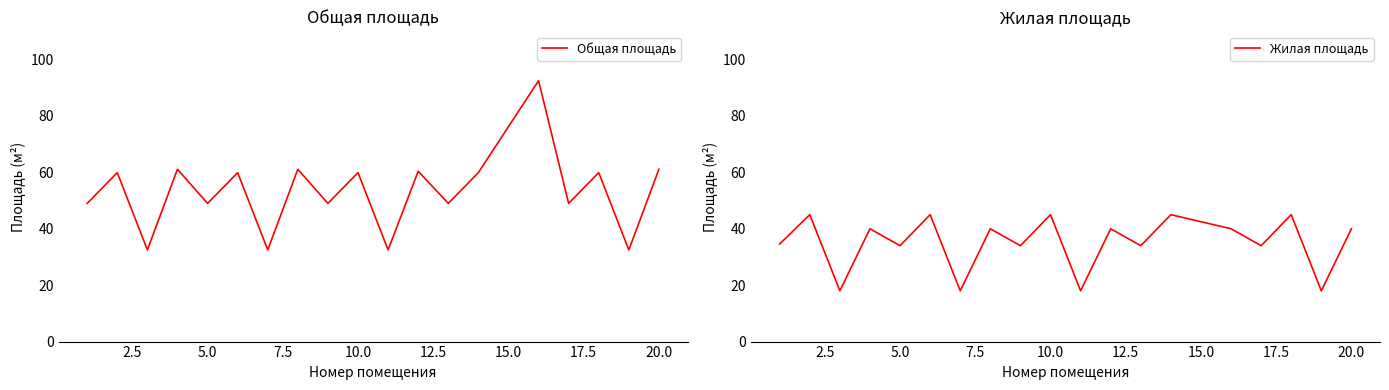

The value of Жилая площадь at 20.0 is 40.0. True or false?

True